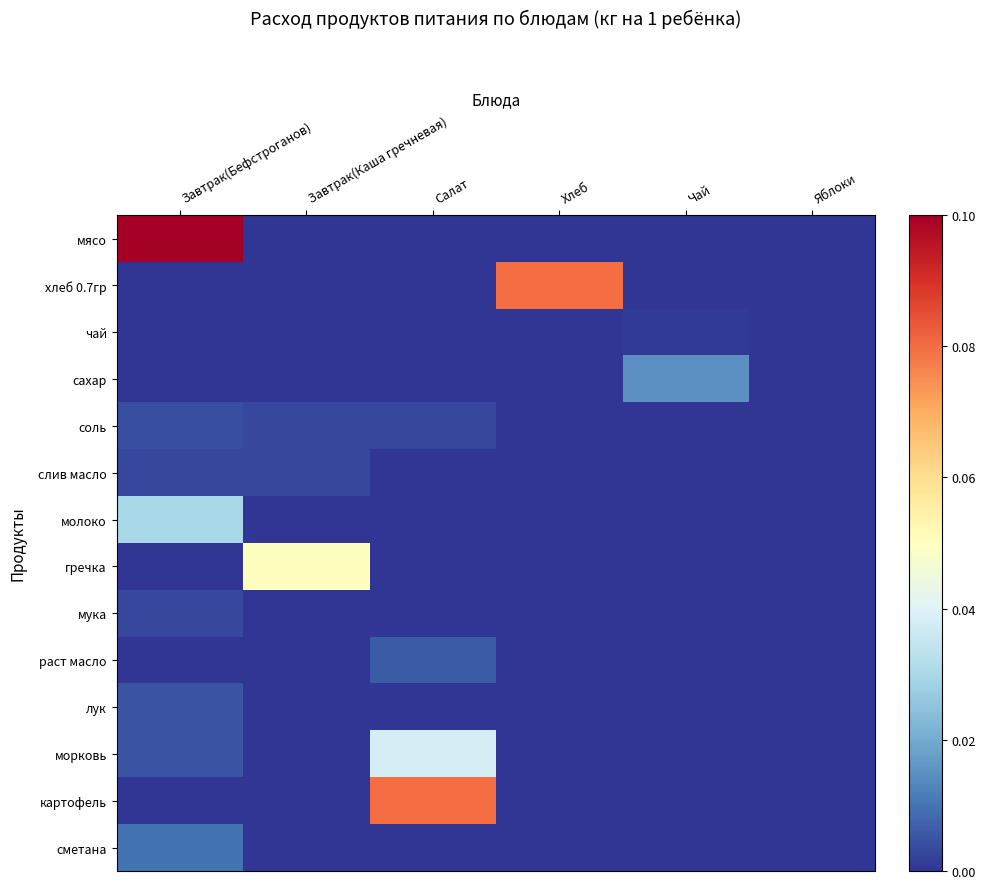

How many data points does each series have?

6